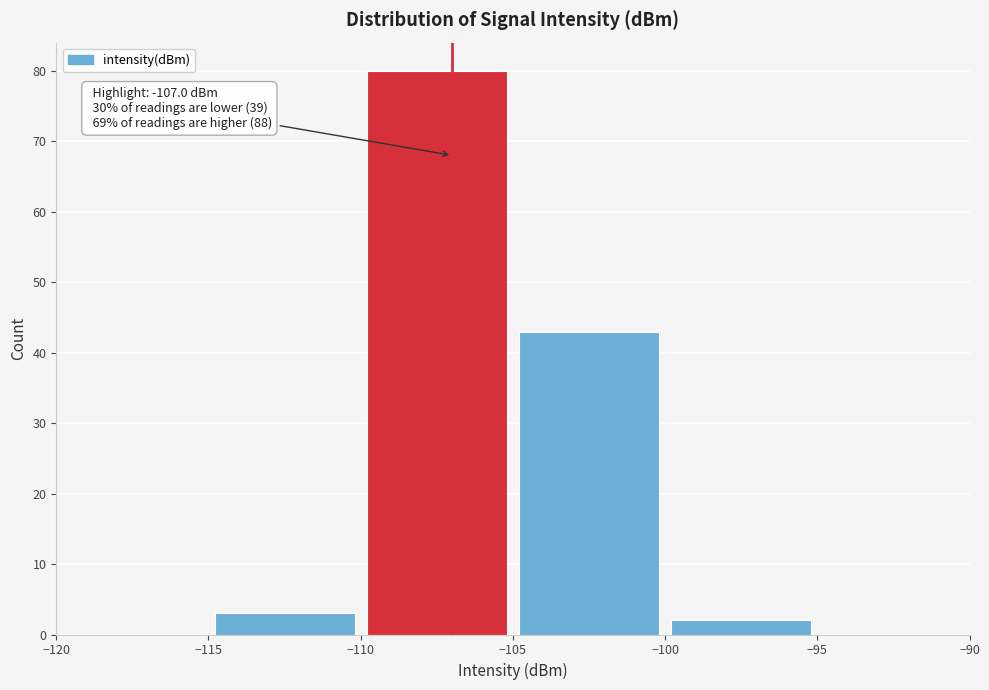

Over which range of the x-axis is the bar tallest?

-110 to -105